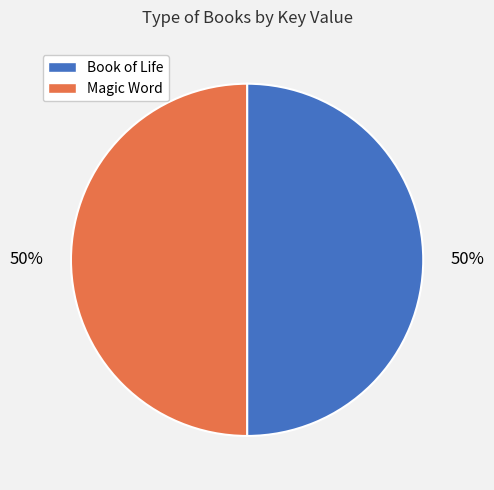

What is the ratio of the value at Book of Life to the value at Magic Word?

1.0